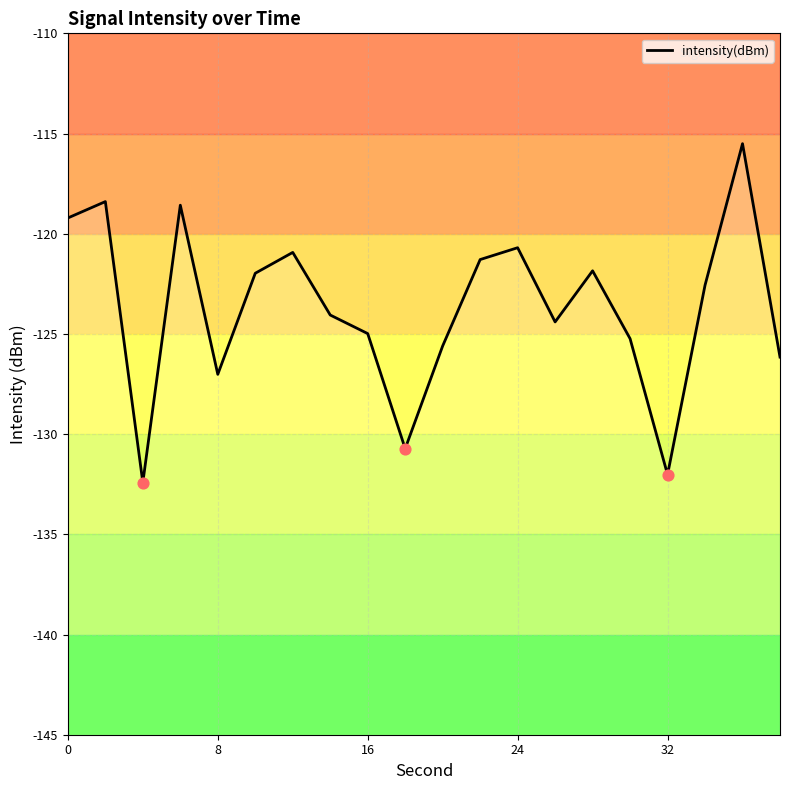

What is the change in value from 0 to 34?

-3.4